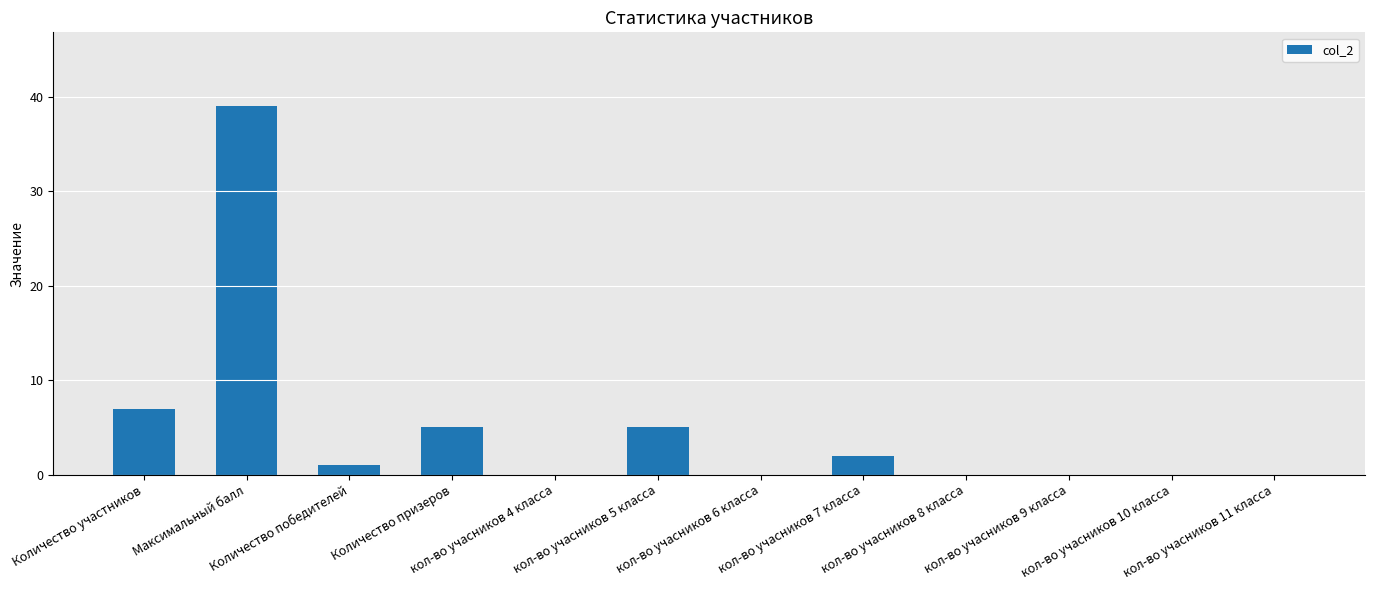

Count the number of categories in the chart.

12